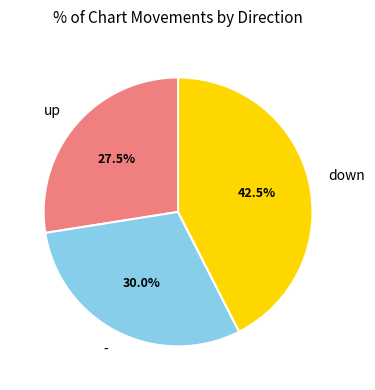

How much of the chart is everything except down?

57.5%